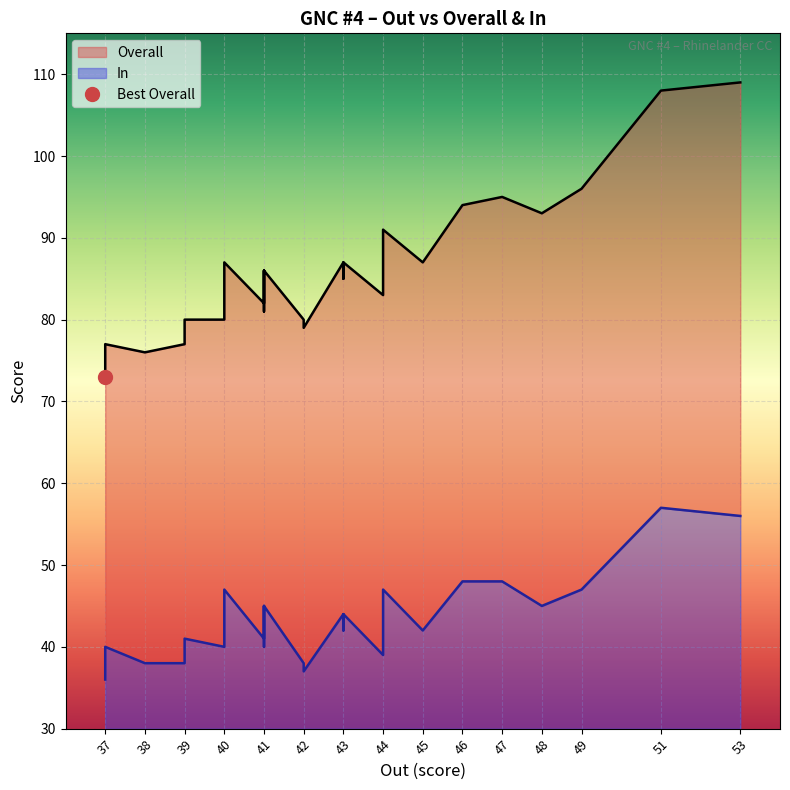

True or false: In and Overall cross at least once.

False